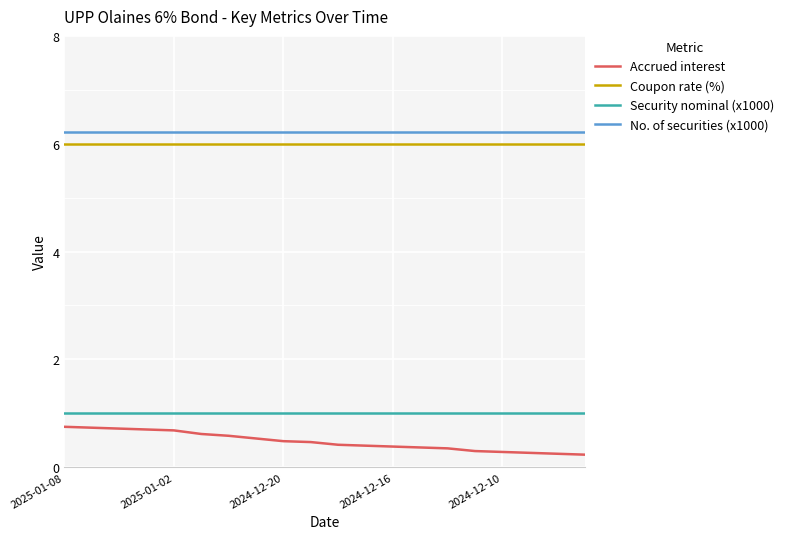

What is the minimum value for Security nominal (x1000)?

1.0